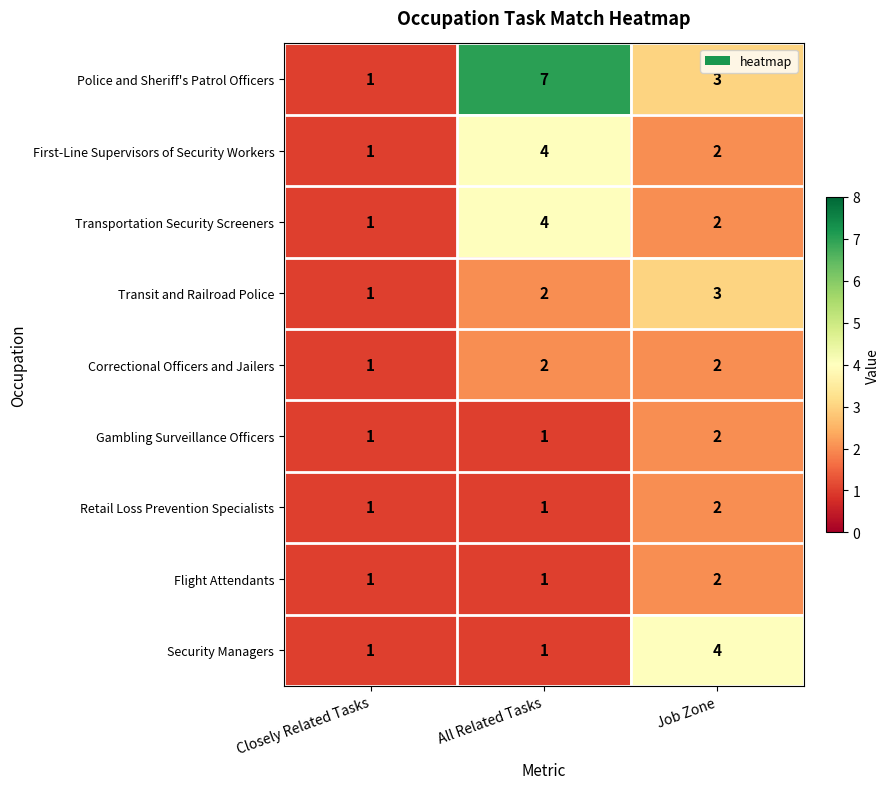

What is the difference between the maximum and minimum values in the Police and Sheriff's Patrol Officers series?

6